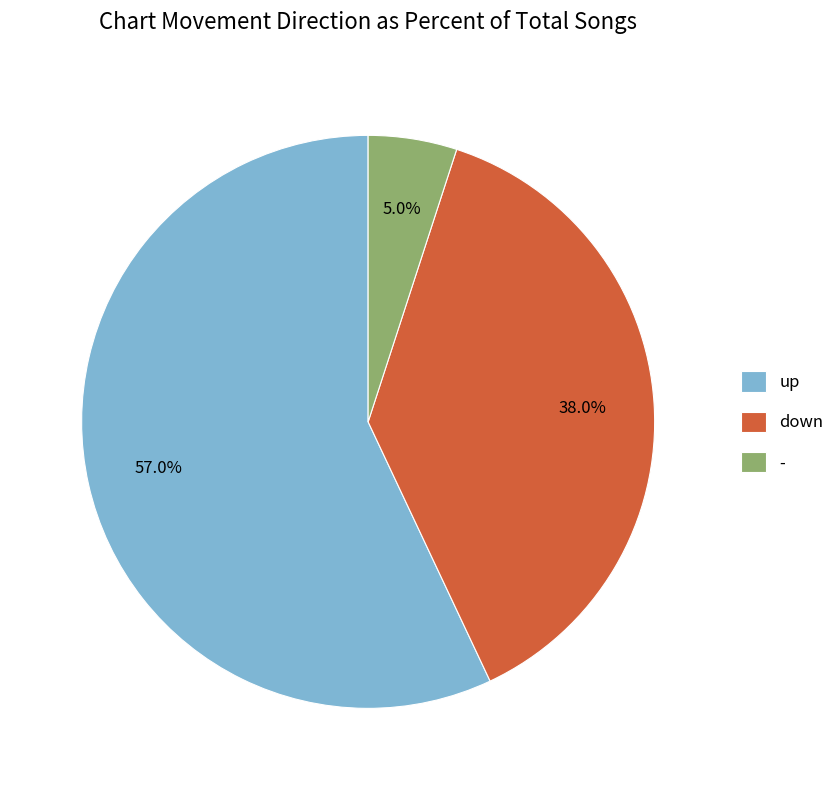

What percentage is the up slice, to the nearest percent?

57%